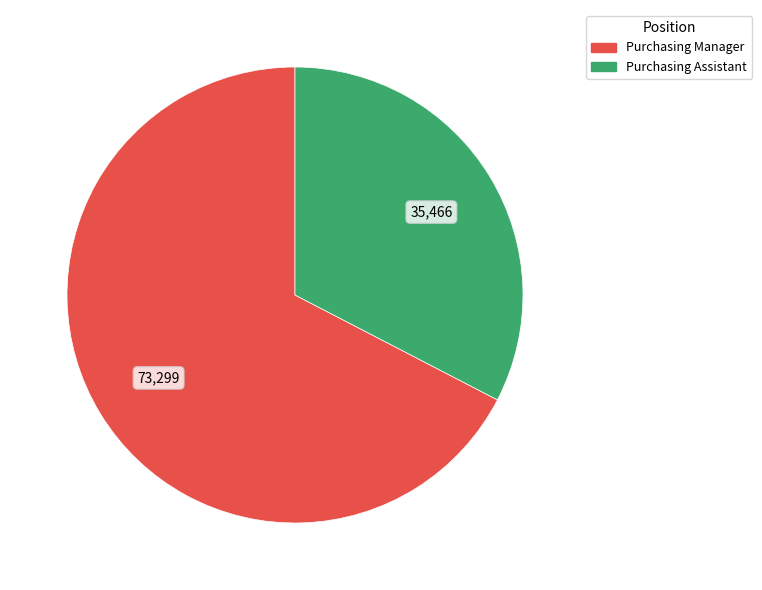

Does Purchasing Assistant represent more than half of the total?

No